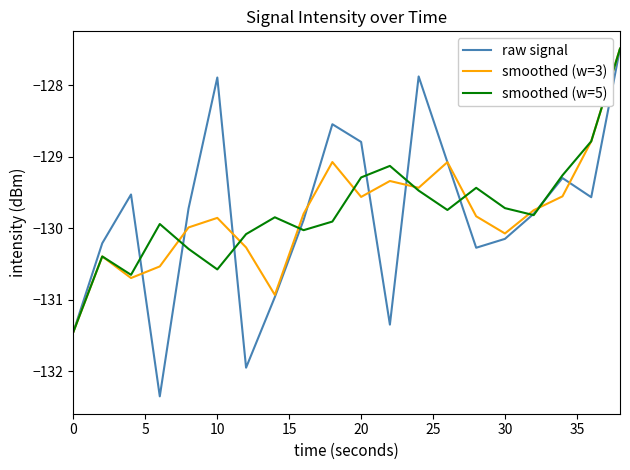

What is the lowest value of the smoothed (w=5) series?

-131.4